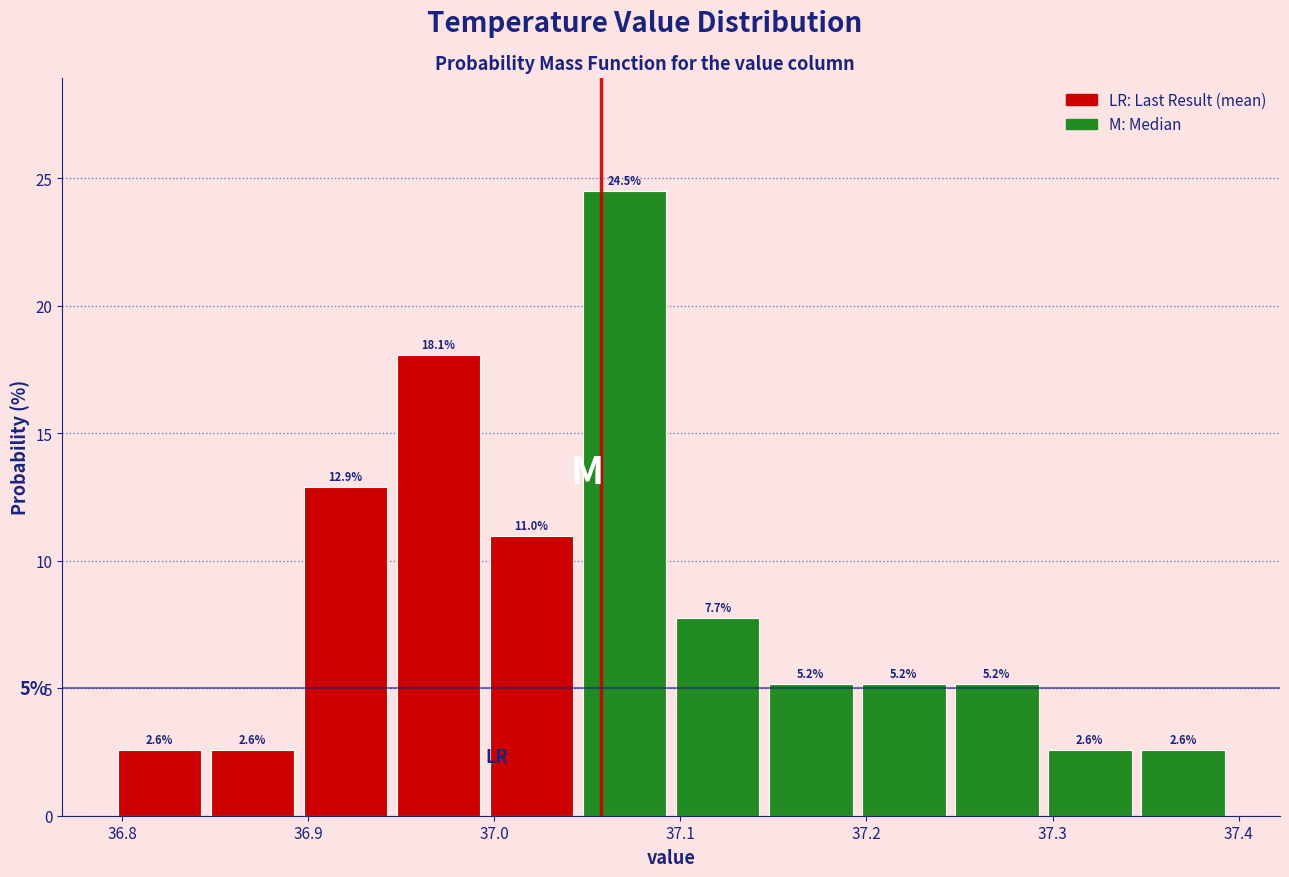

Which range on the x-axis has the tallest bar?

37.045 to 37.095